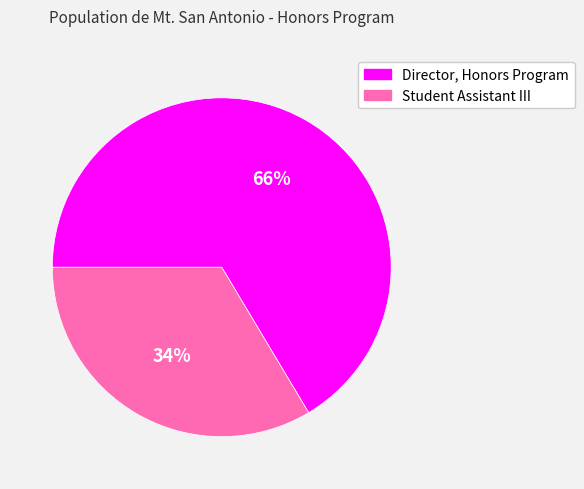

What percentage is the Student Assistant III slice, to the nearest percent?

34%